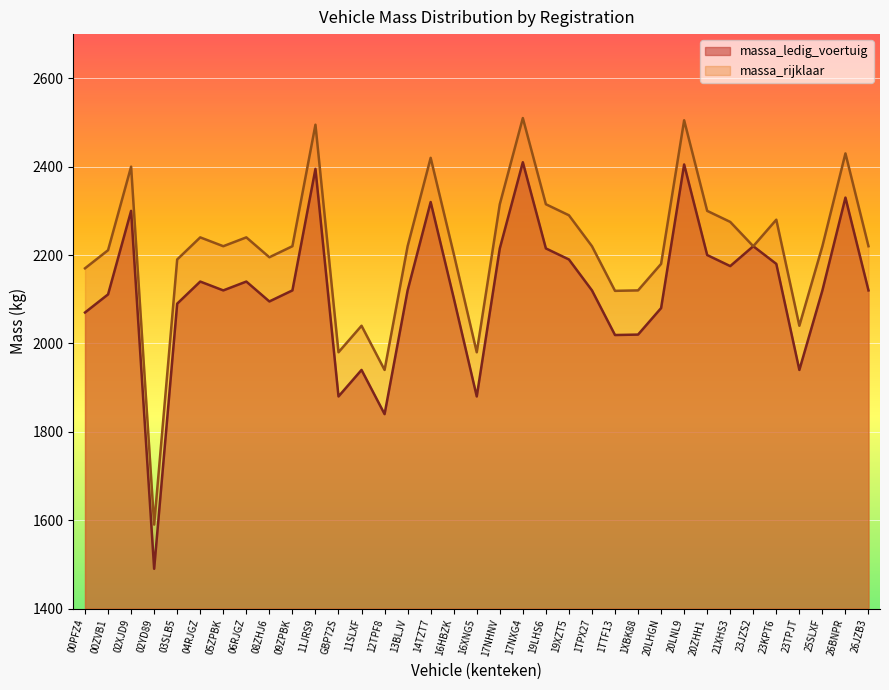

Which category has the lowest value across all series?

02YD89